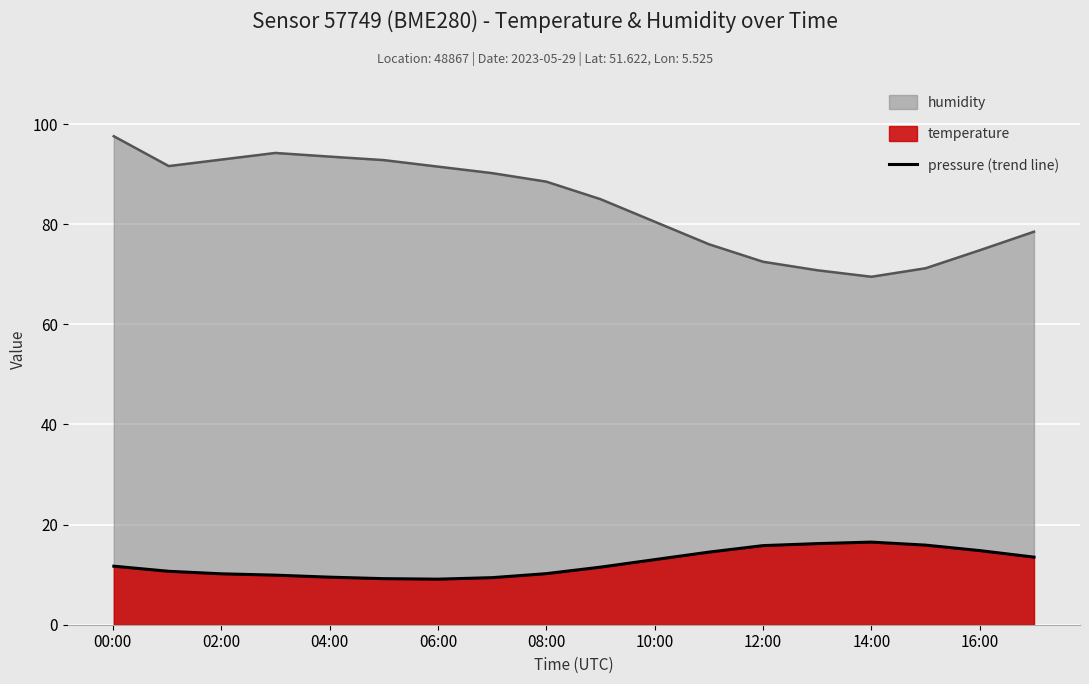

Reading left to right, what are all the values shown in this chart?

11.7	10.7	10.2	9.9	9.5	9.2	9.1	9.4	10.2	11.5	13.0	14.5	15.8	16.2	16.5	15.9	14.8	13.5